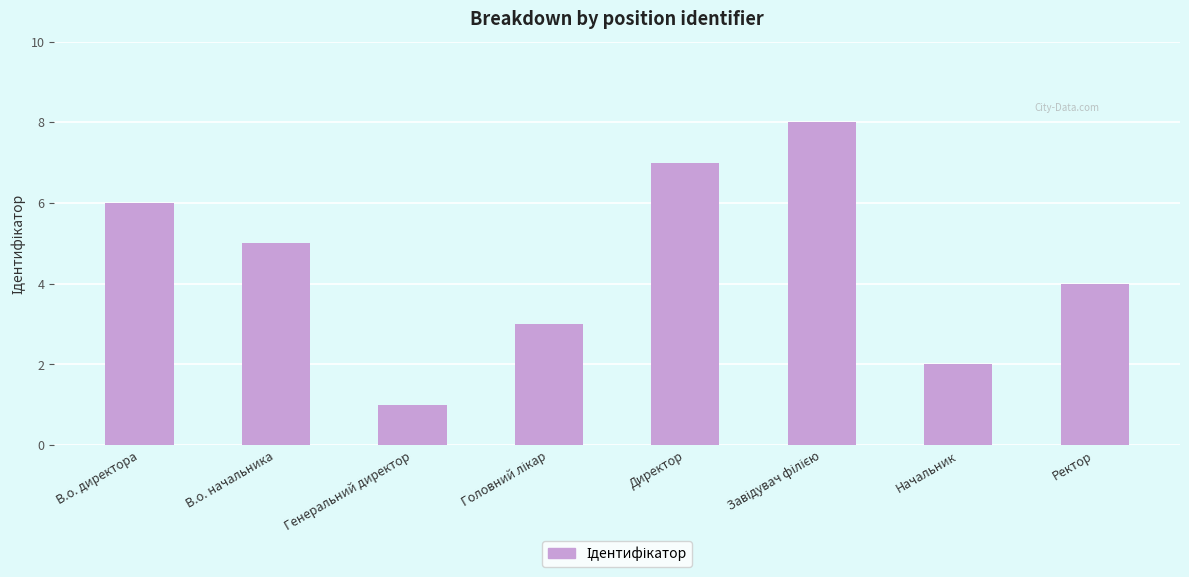

What is the smallest value displayed?

1